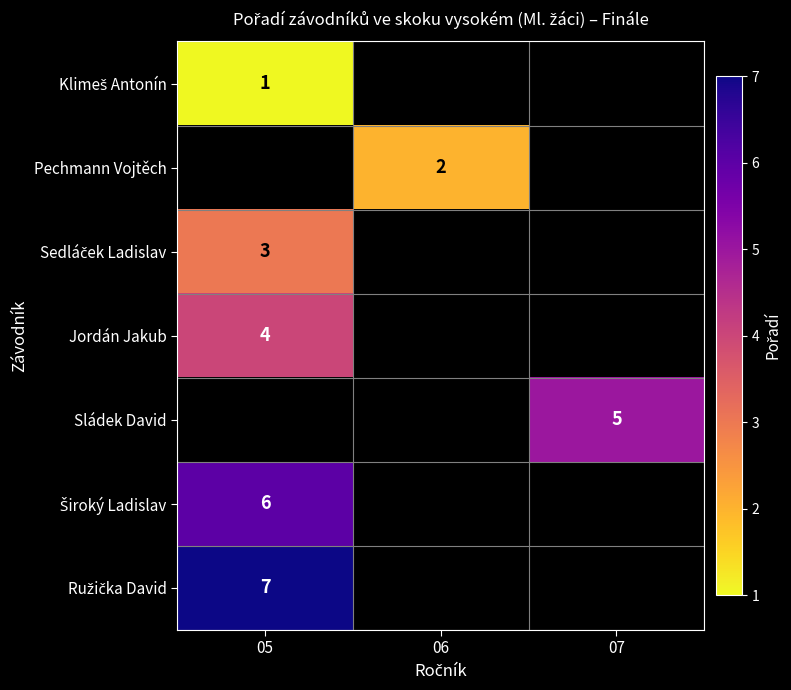

Which label corresponds to the smallest value in the chart?

05